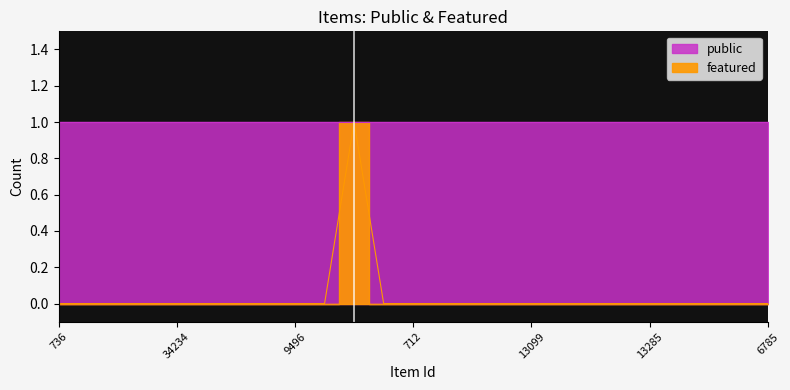

List the labels in order of value, largest first.

702, 736, 704, 33929, 8443, 34234, 9483, 4911, 34263, 9496, 747, 28160, 712, 13546, 13097, 13068, 13099, 5713, 5712, 5711, 13285, 20097, 20096, 6415, 6785